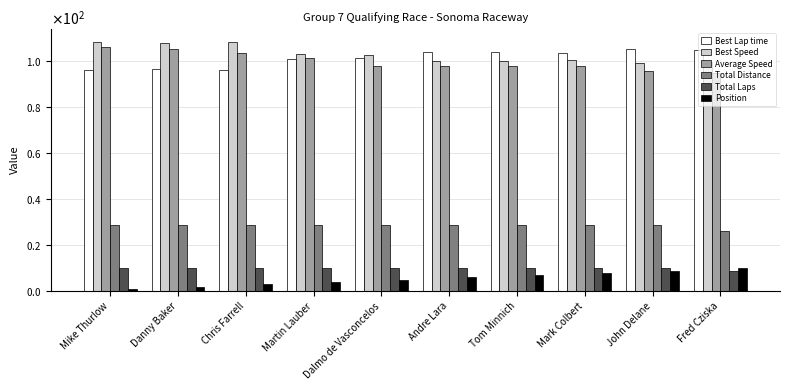

Are the bars horizontal?

No